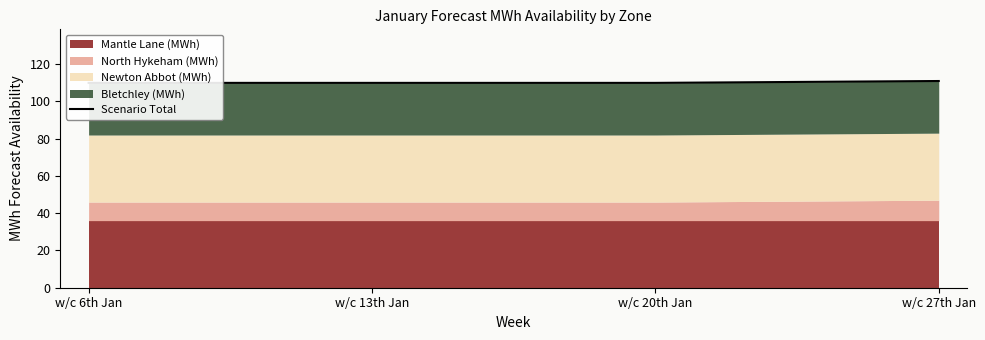

What is the label of the 4th point from the right?

w/c 6th Jan